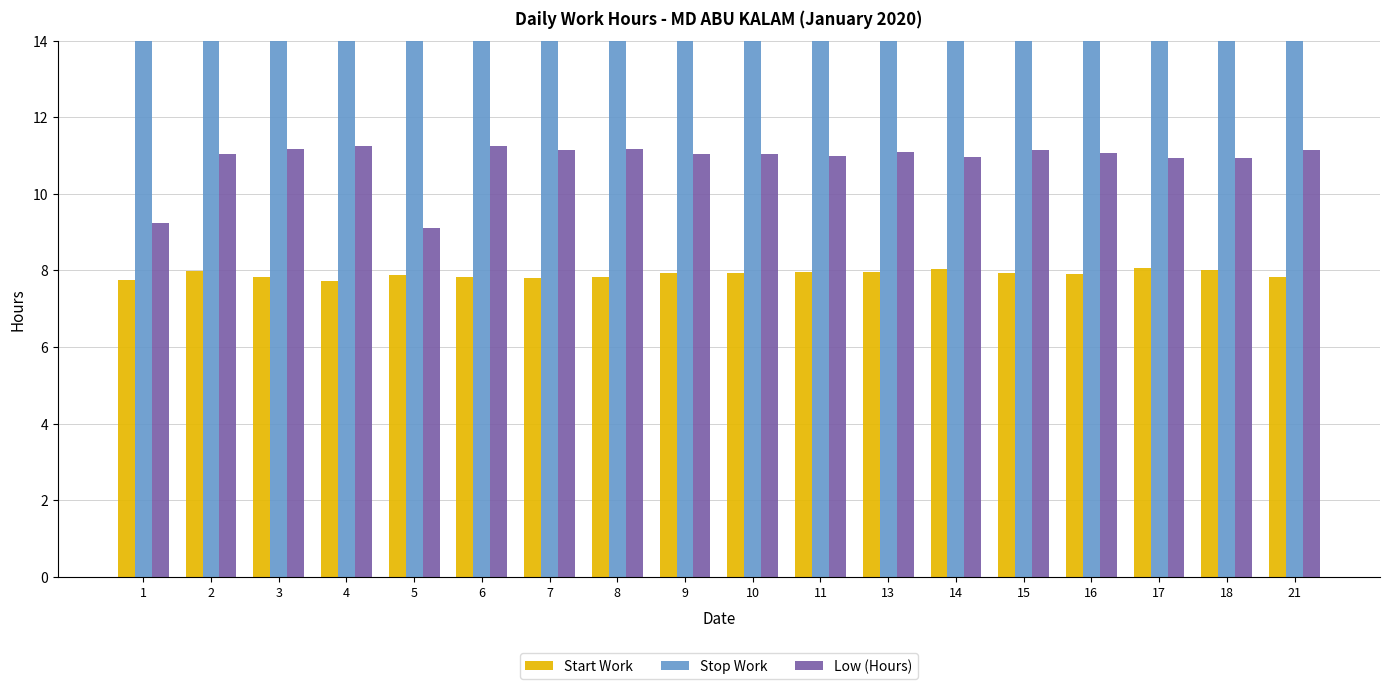

How many data points in Low (Hours) are above 11?

12